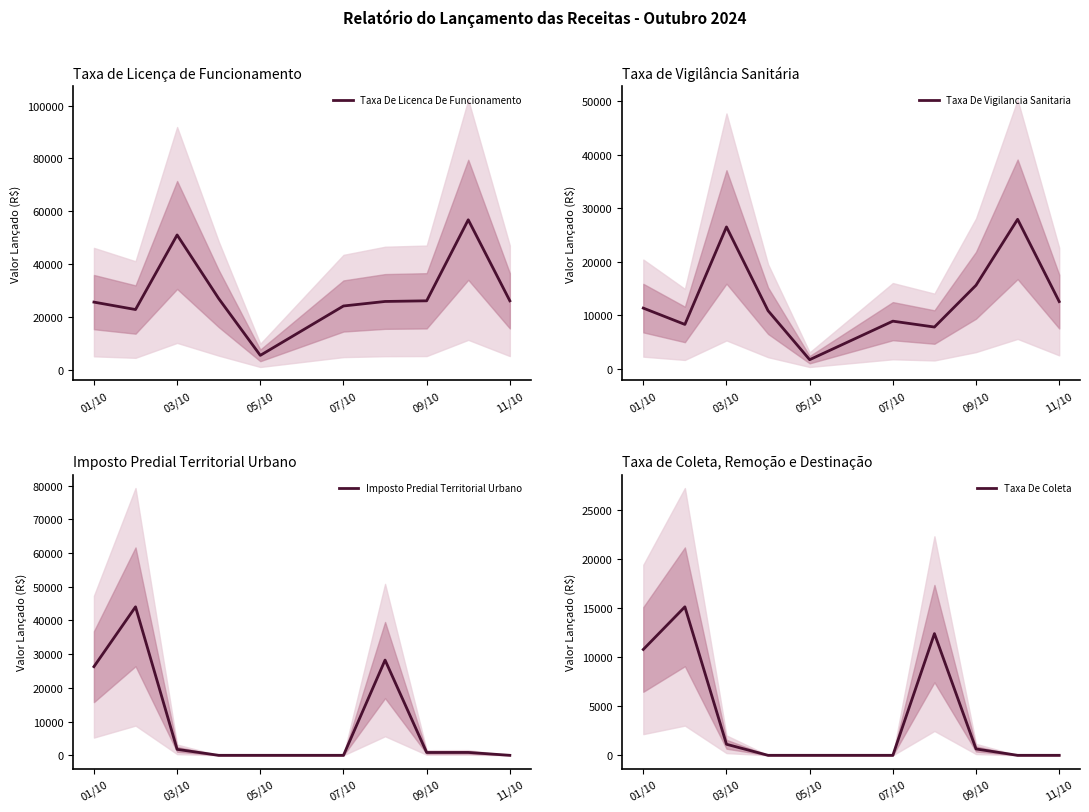

Reading right to left, extract all data points from this chart.

Taxa De Licenca De Funcionamento: 26127.9	56772.3	26127.9	25883.1	24174.6	5494.2	26982.0	51034.1	22831.4	25638.9
Taxa De Vigilancia Sanitaria: 12575.3	27958.5	15626.8	7813.8	8912.3	1709.1	10866.3	26534.1	8301.9	11354.1
Imposto Predial Territorial Urbano: 0.0	855.7	842.4	28246.7	0.0	0.0	0.0	1772.3	44037.7	26298.8
Taxa De Coleta: 0.0	0.0	649.4	12423.2	0.0	0.0	0.0	1128.9	15157.3	10806.6